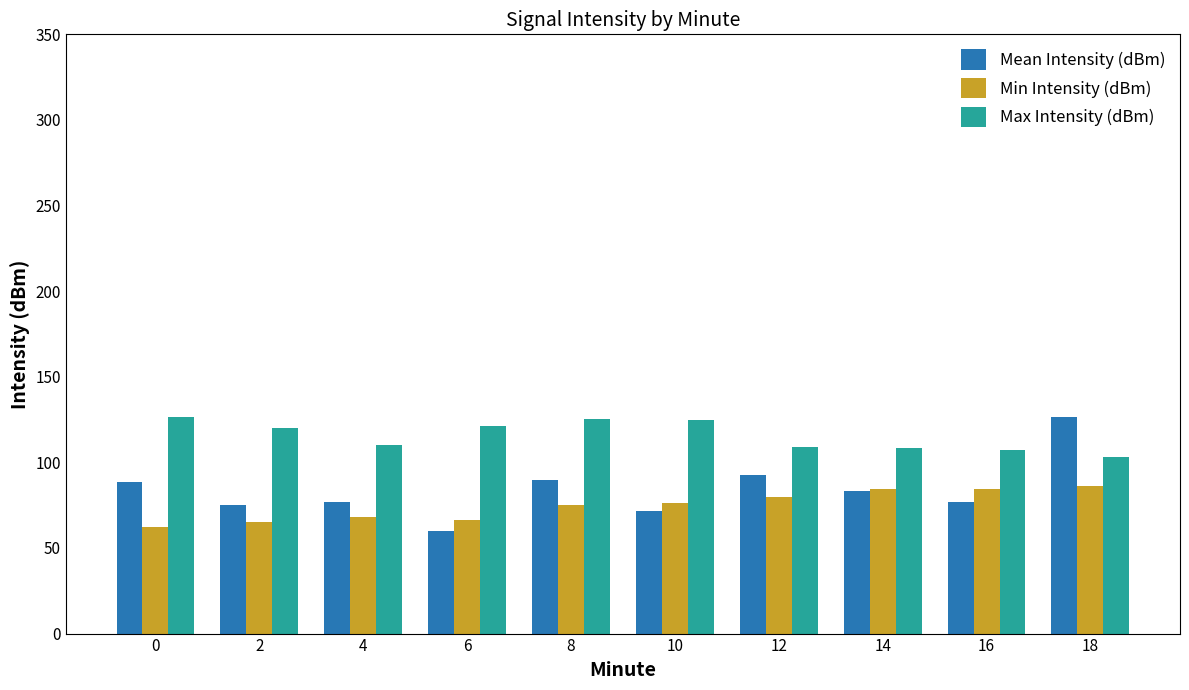

Which series has the largest total across all categories?

Max Intensity (dBm)